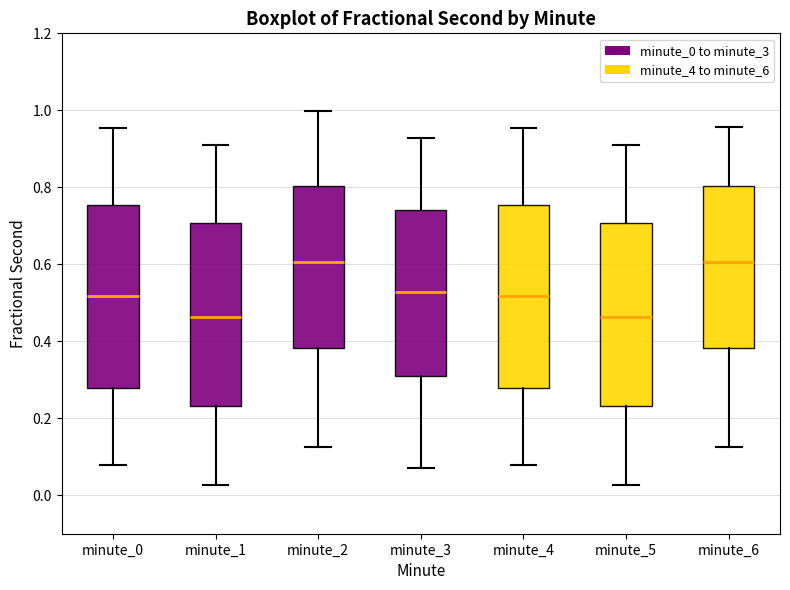

Reading left to right, transcribe this box plot: for each box, give where its median line is, the range the box spans, and where its two whiskers end, as read against the y-axis. The values are not printed on the chart, so give them approximately, as read against the axis.

minute_0: median 0.52, box 0.28 to 0.76, whiskers 0.08 to 0.96
minute_1: median 0.46, box 0.24 to 0.70, whiskers 0.02 to 0.90
minute_2: median 0.60, box 0.38 to 0.80, whiskers 0.12 to 1.00
minute_3: median 0.52, box 0.30 to 0.74, whiskers 0.08 to 0.92
minute_4: median 0.52, box 0.28 to 0.76, whiskers 0.08 to 0.96
minute_5: median 0.46, box 0.24 to 0.70, whiskers 0.02 to 0.90
minute_6: median 0.60, box 0.38 to 0.80, whiskers 0.12 to 0.96